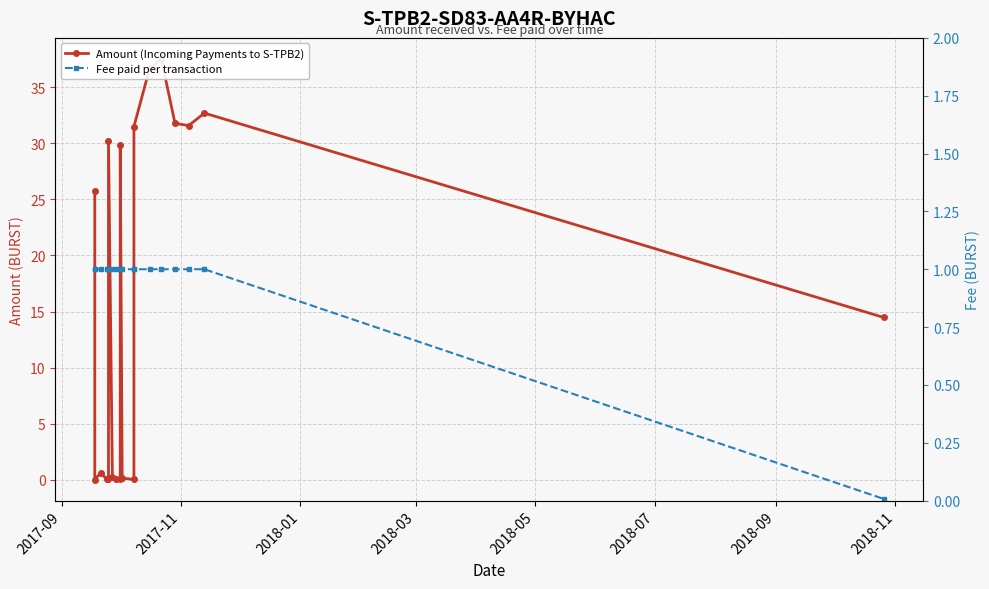

Where do Fee paid per transaction and Amount (Incoming Payments to S-TPB2) first cross each other?

2017-09 and 2017-11